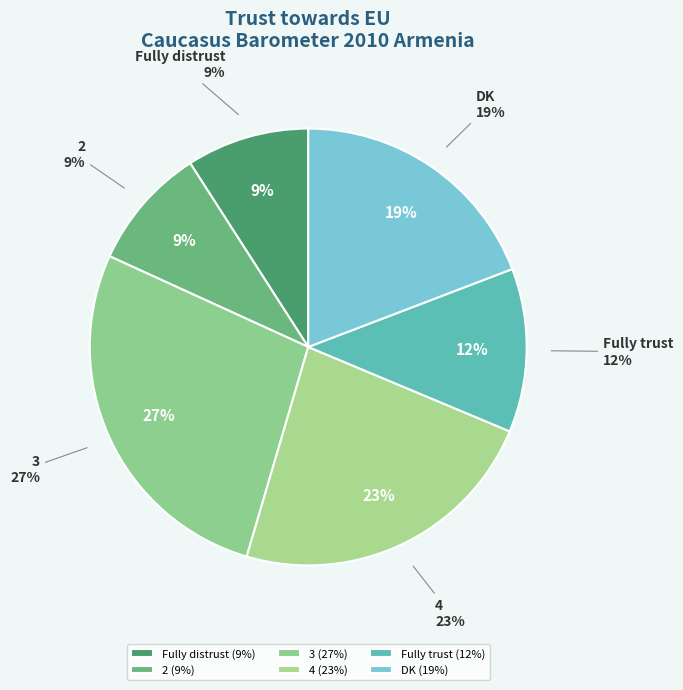

Rank the categories by value from lowest to highest.

Fully distrust, 2, Fully trust, DK, 4, 3